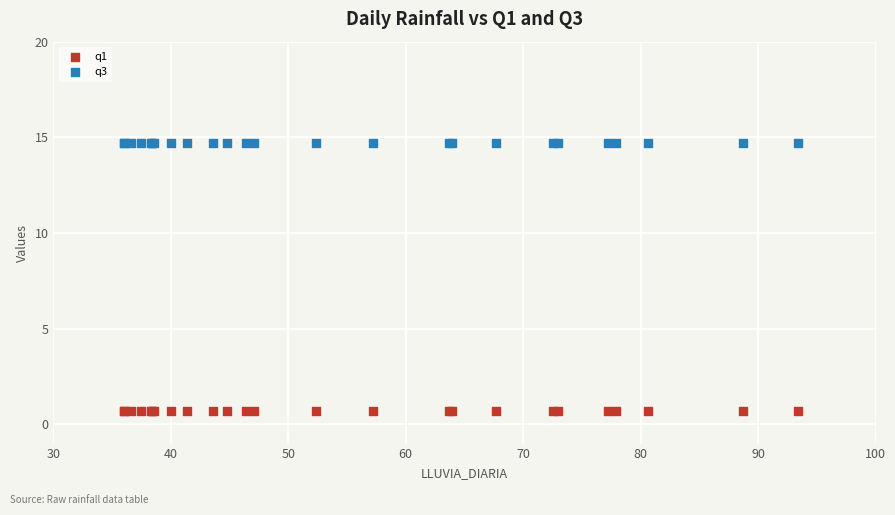

What are all the series names shown in the legend?

q1, q3